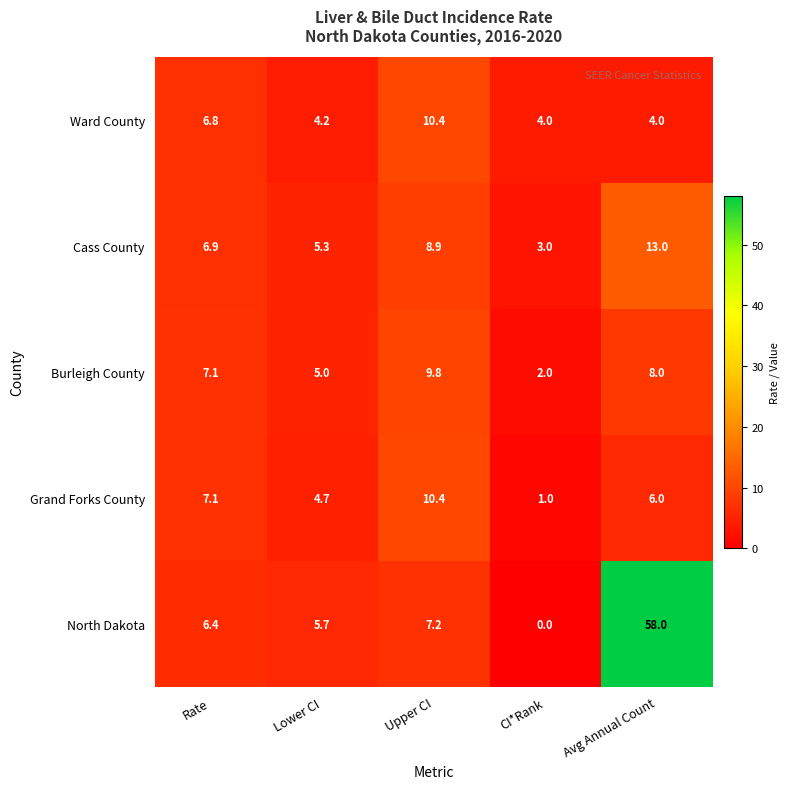

How many series are shown in this chart?

5